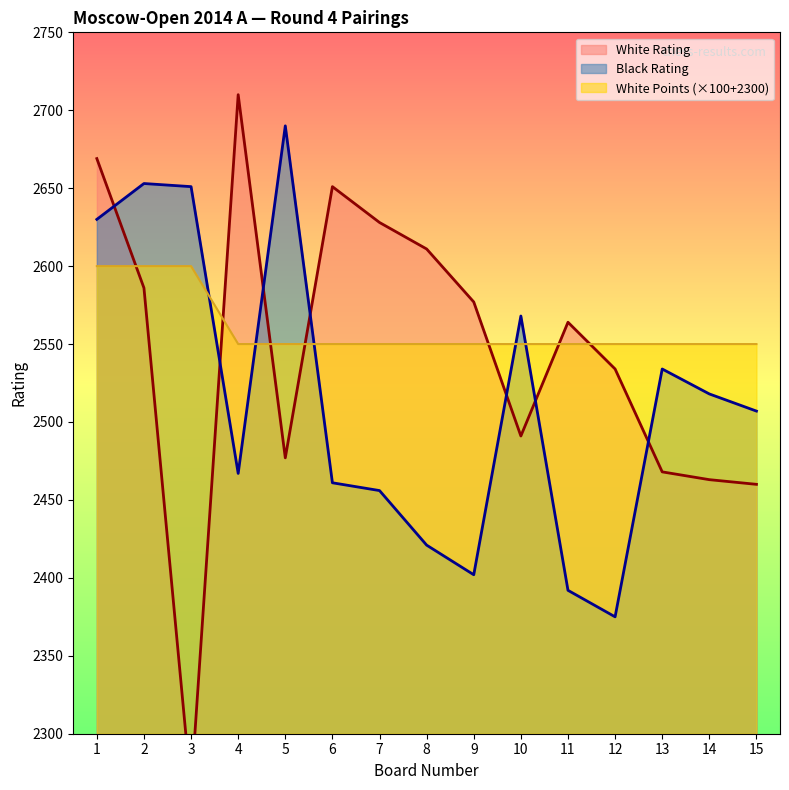

At which label does White Rating first exceed 2564?

1